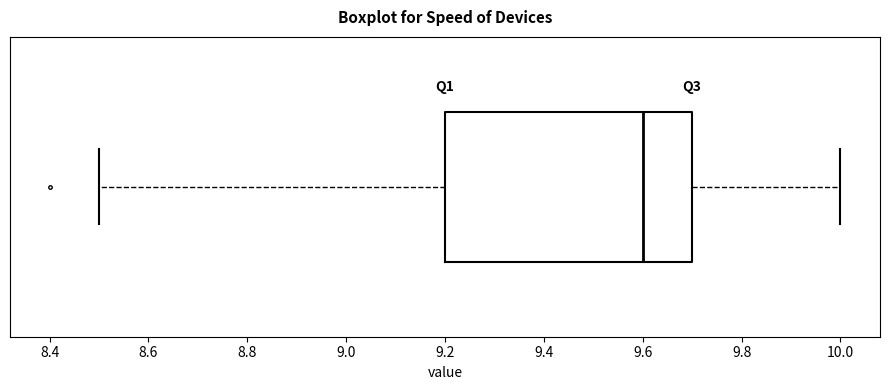

Transcribe this box plot: give where the median line is, the range the box spans, and where the two whiskers end, as read against the x-axis. The values are not printed on the chart, so give them approximately, as read against the axis.

median 9.6, box 9.2 to 9.7, whiskers 8.5 to 10.0